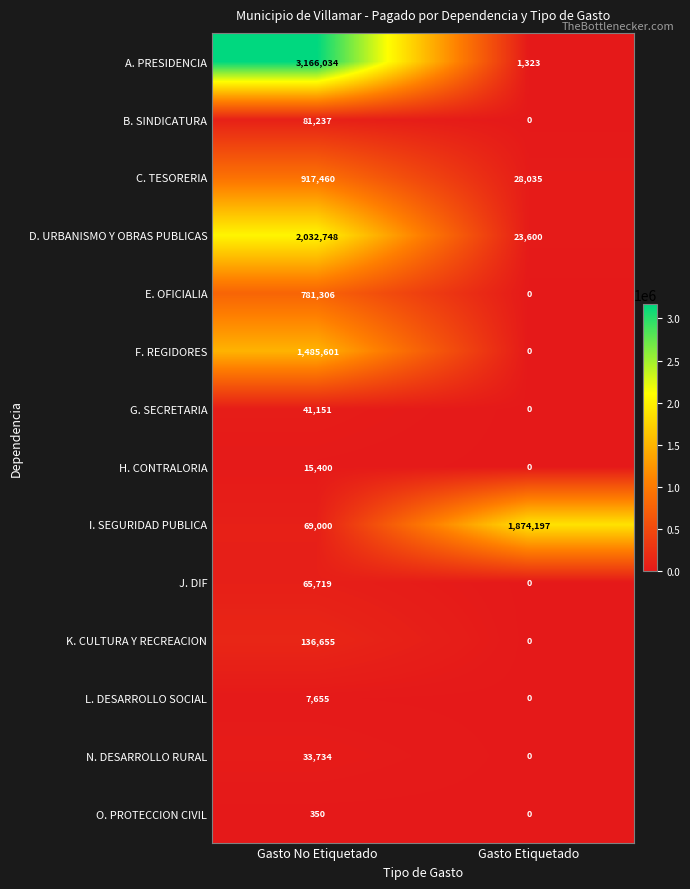

Rank the series by their maximum value, from highest to lowest.

A. PRESIDENCIA, D. URBANISMO Y OBRAS PUBLICAS, I. SEGURIDAD PUBLICA, F. REGIDORES, C. TESORERIA, E. OFICIALIA, K. CULTURA Y RECREACION, B. SINDICATURA, J. DIF, G. SECRETARIA, N. DESARROLLO RURAL, H. CONTRALORIA, L. DESARROLLO SOCIAL, O. PROTECCION CIVIL